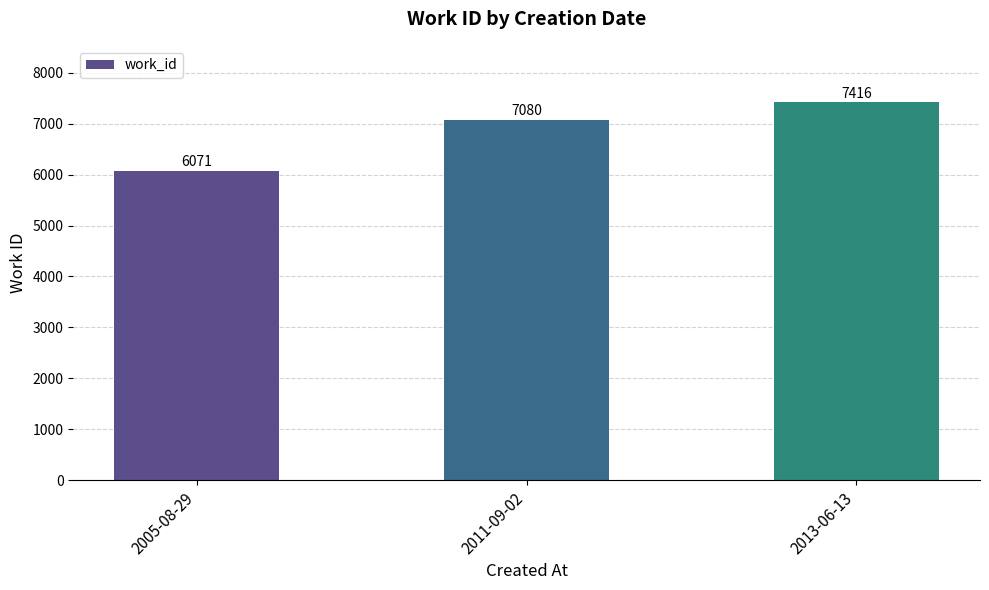

What is the change in value from 2005-08-29 to 2011-09-02?

+1009